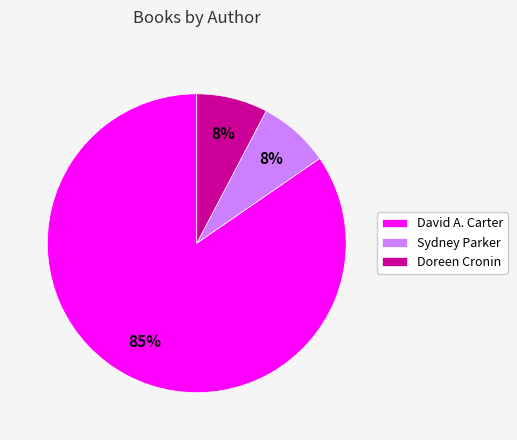

What is the ratio of the value at Sydney Parker to the value at Doreen Cronin?

1.0